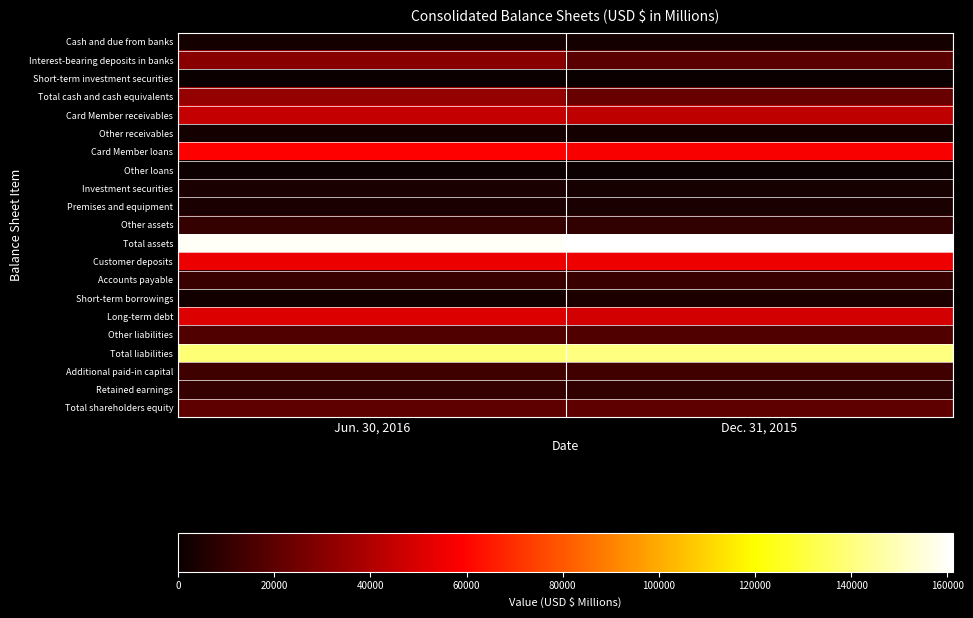

What is the difference between the highest and lowest values at Dec. 31, 2015?

160926